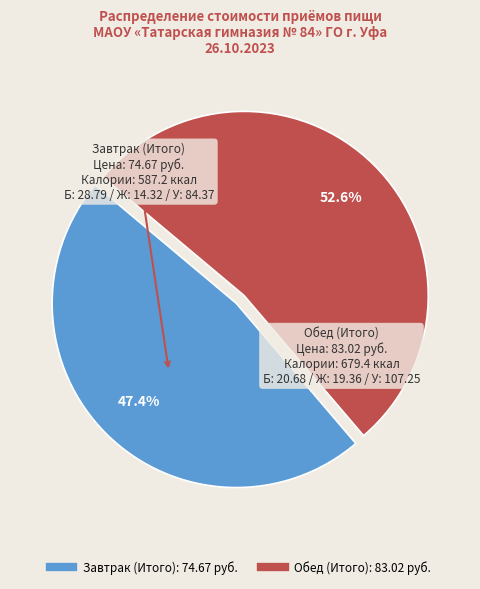

Approximately how many times larger is the value at Обед (Итого) compared to Завтрак (Итого)?

1.1